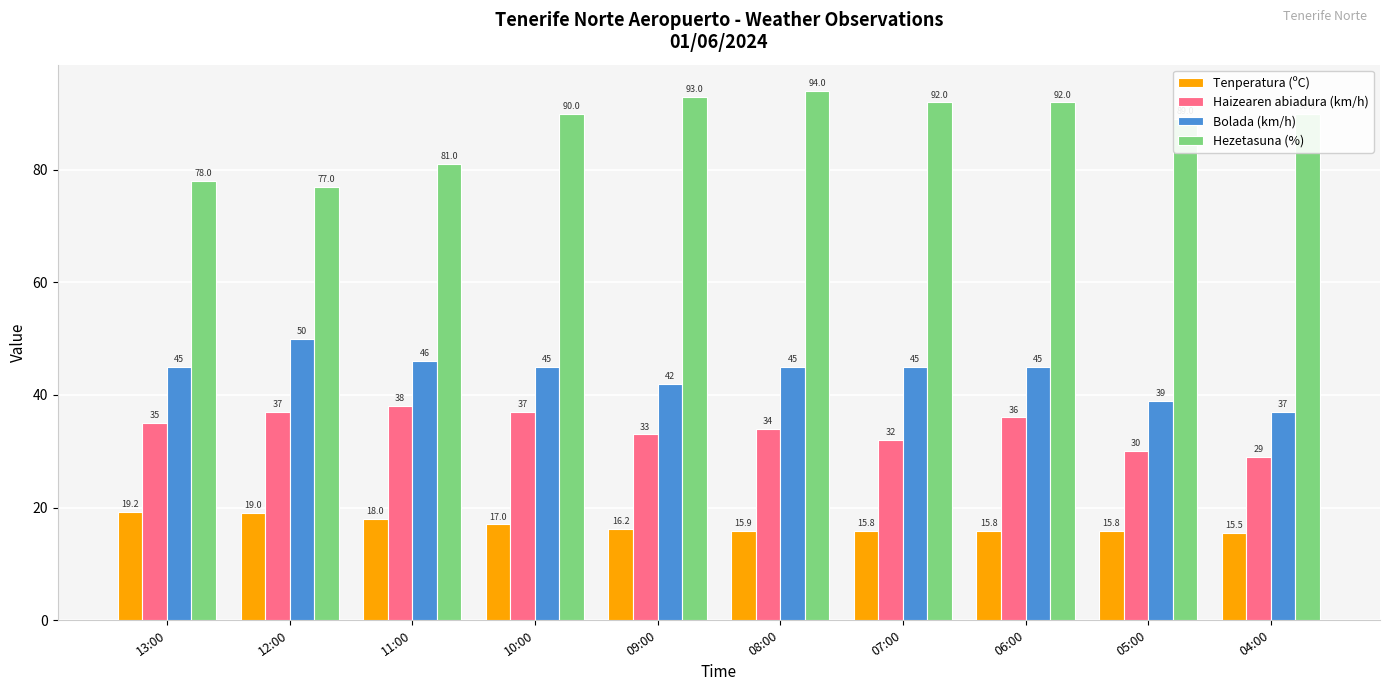

What is the total value across all series at 11:00?

183.0